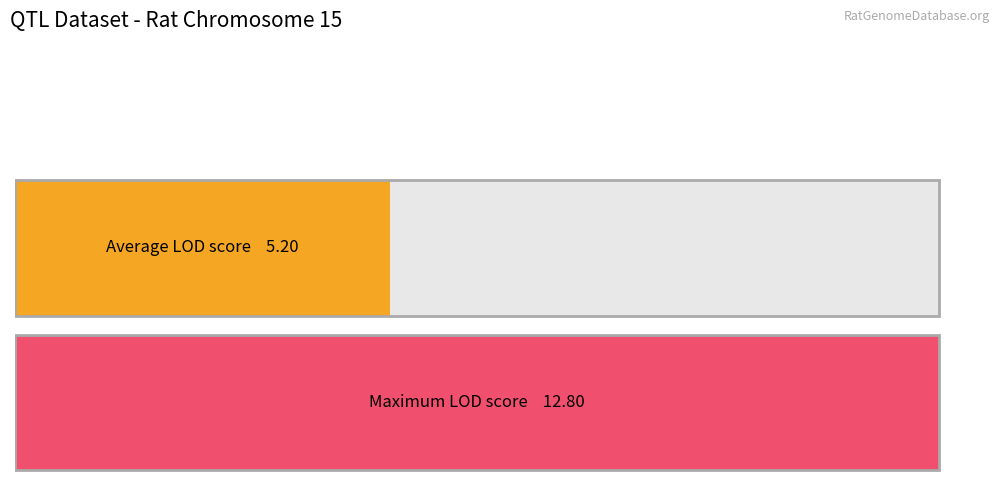

The chart shows a value of 1.1 at Hcas7. True or false?

False